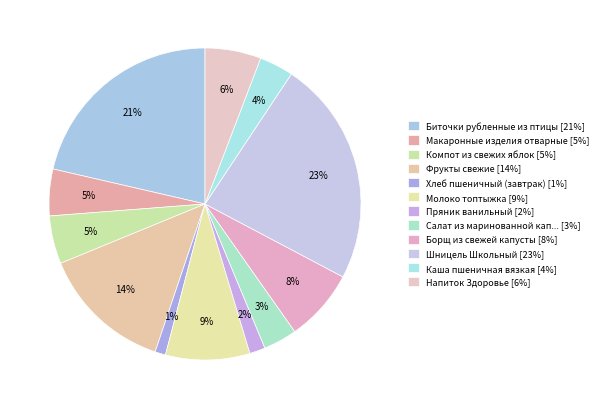

How many slices are in this pie chart?

12